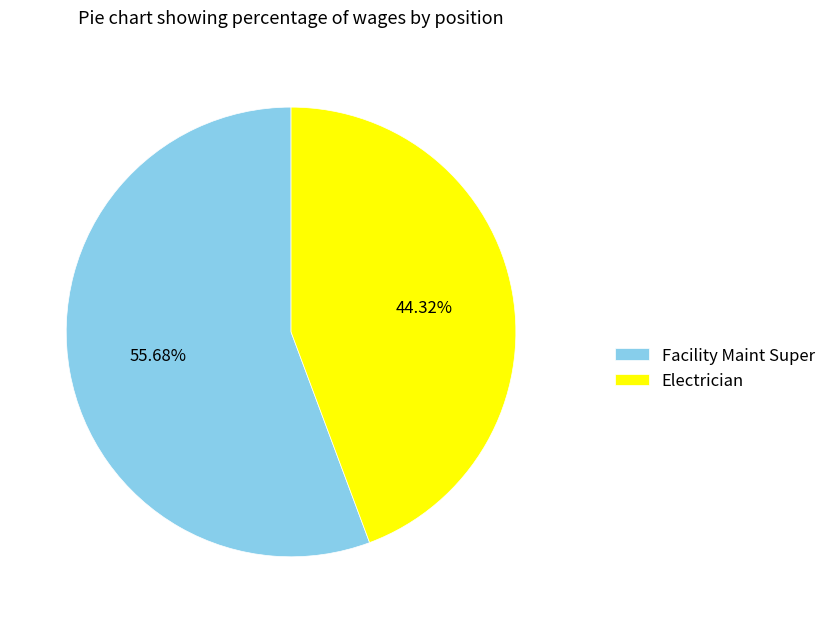

What is the ratio of the value at Facility Maint Super to the value at Electrician?

1.3